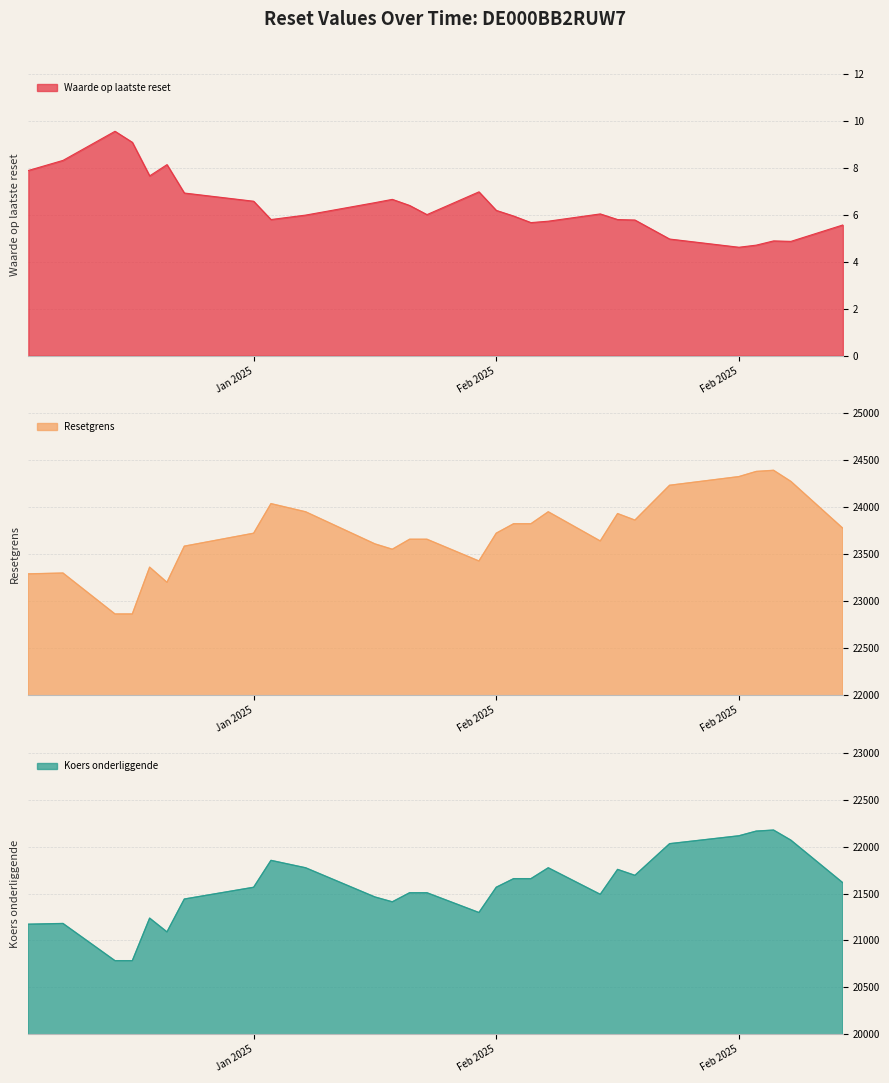

What is the maximum value shown in the chart?

24393.2